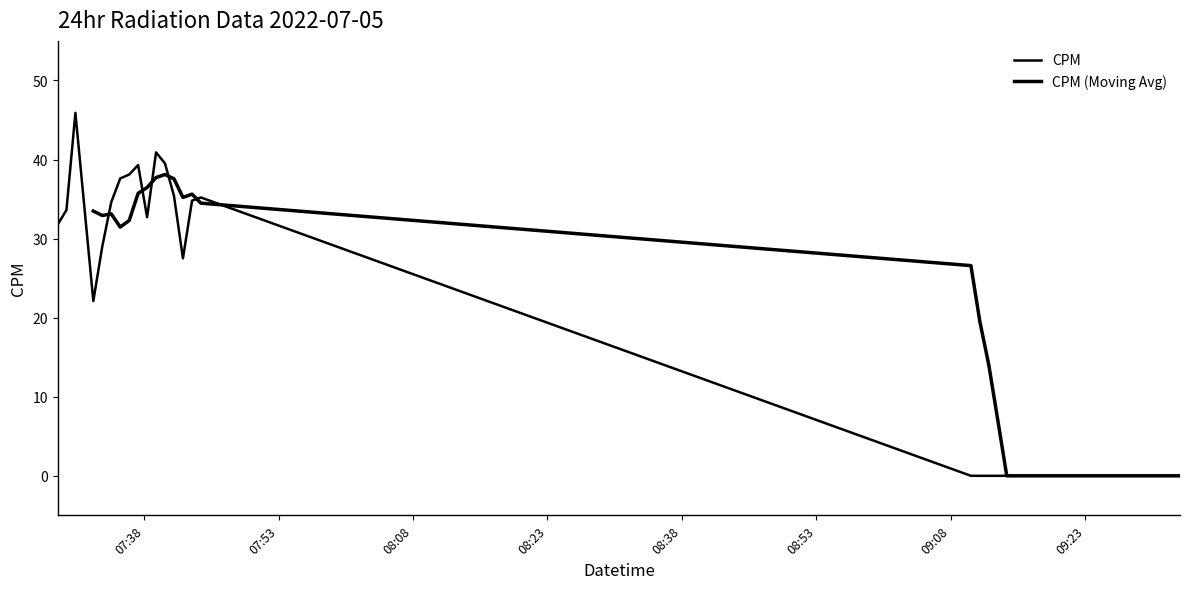

What is the greatest value displayed?

45.9